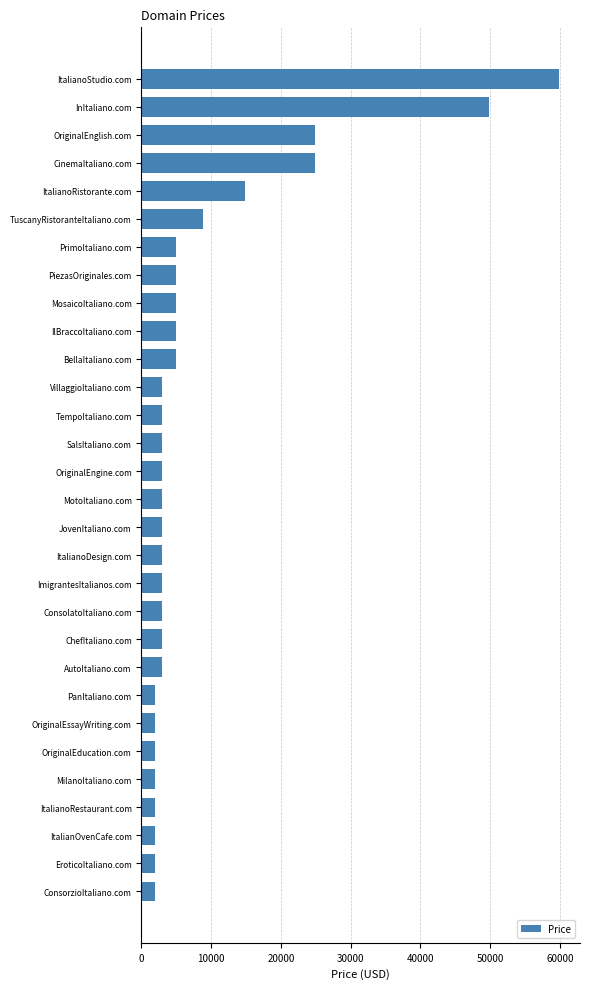

What is the label of the 29th bar from the top?

EroticoItaliano.com